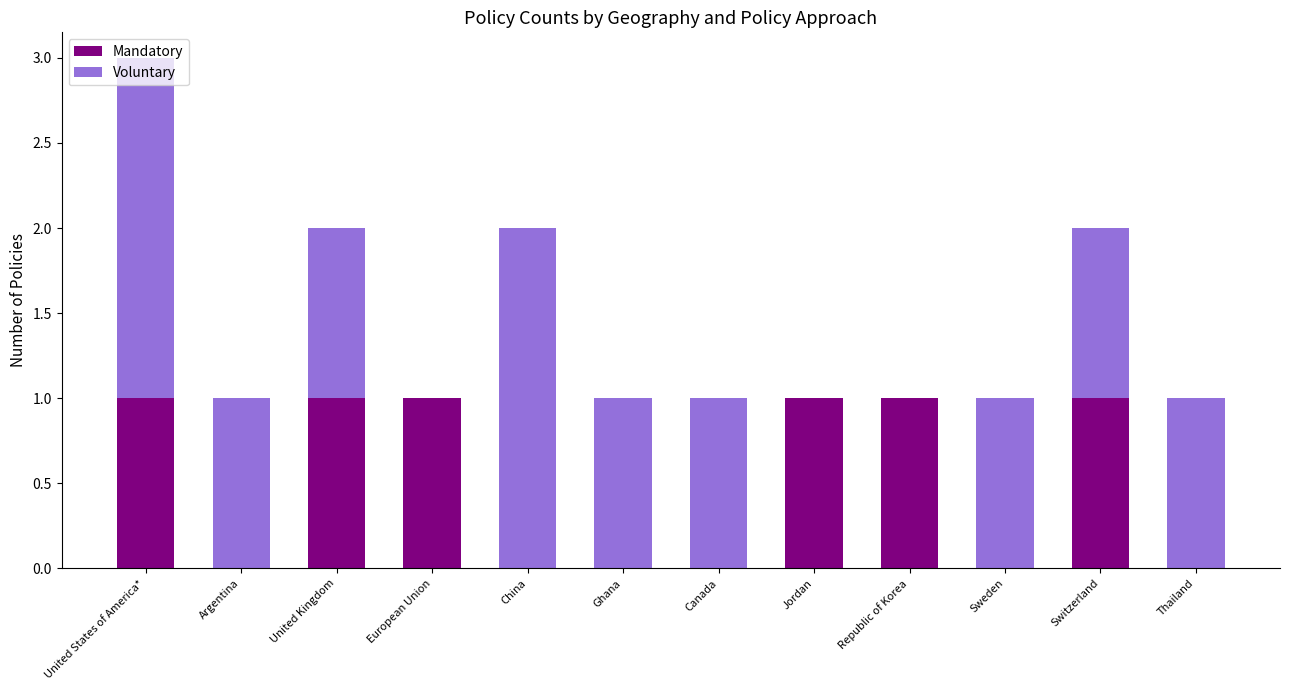

The value of Mandatory at Sweden is 0. True or false?

True